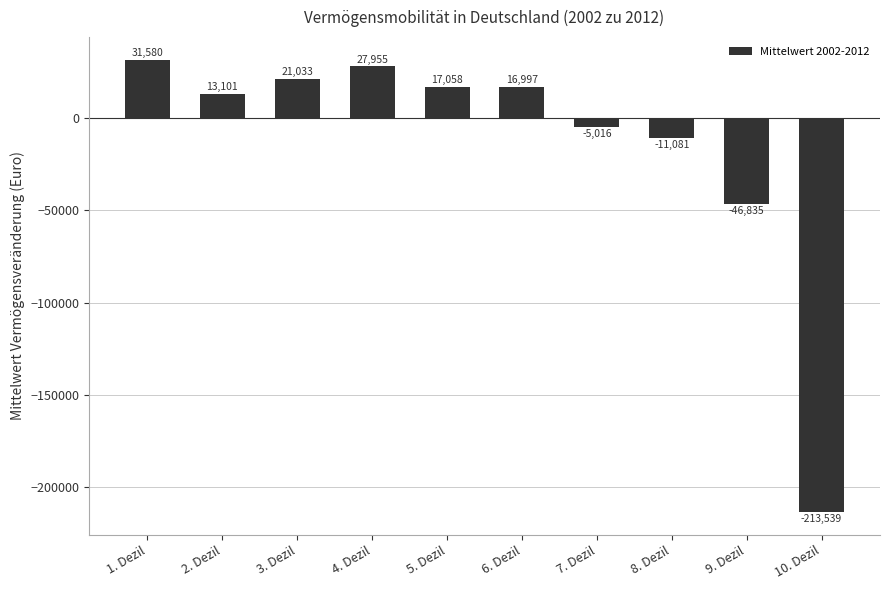

How many values are above zero?

6